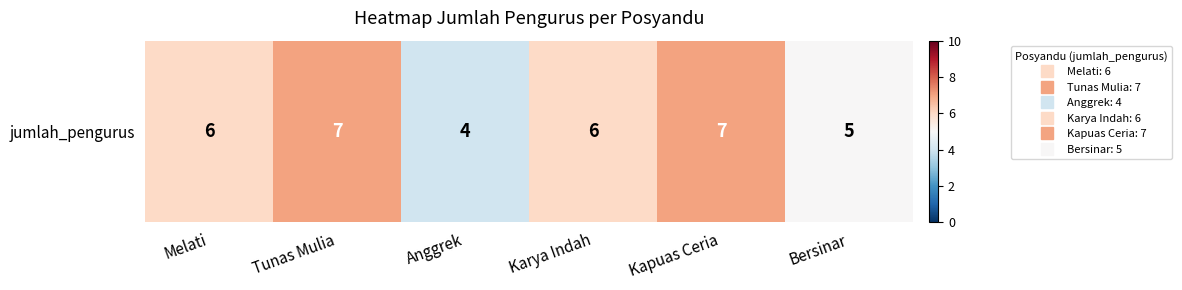

Which category has the highest value across all series?

Tunas Mulia